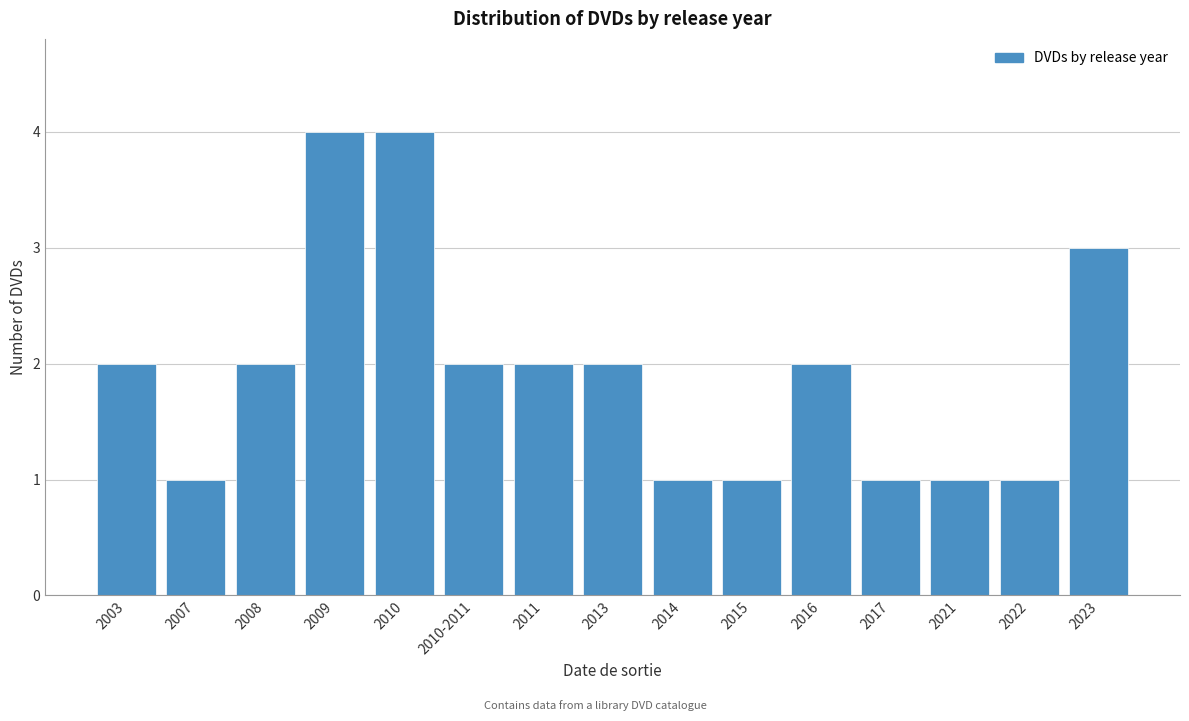

Reading left to right, list all the values displayed in this chart.

2003=2	2007=1	2008=2	2009=4	2010=4	2010-2011=2	2011=2	2013=2	2014=1	2015=1	2016=2	2017=1	2021=1	2022=1	2023=3